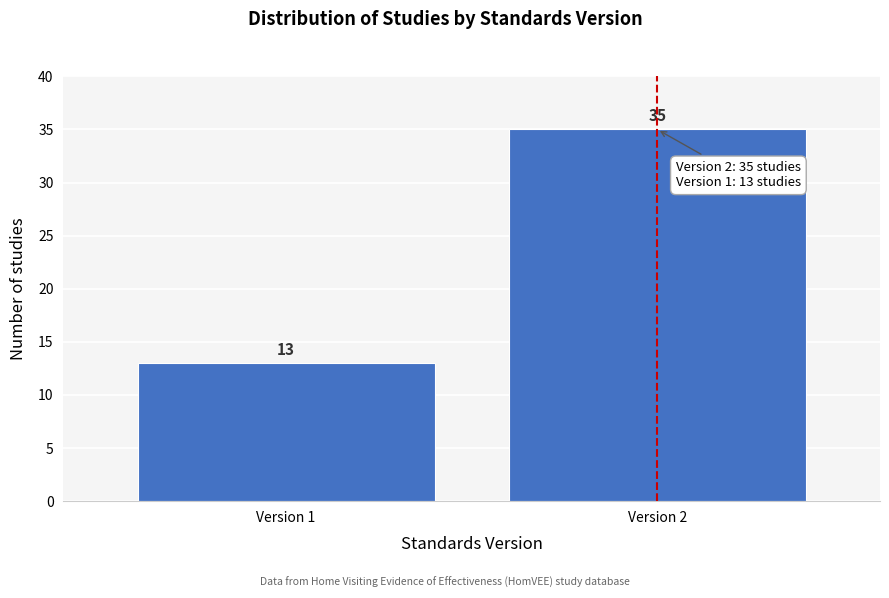

Reading left to right, extract all data points from this chart.

Version 1=13	Version 2=35